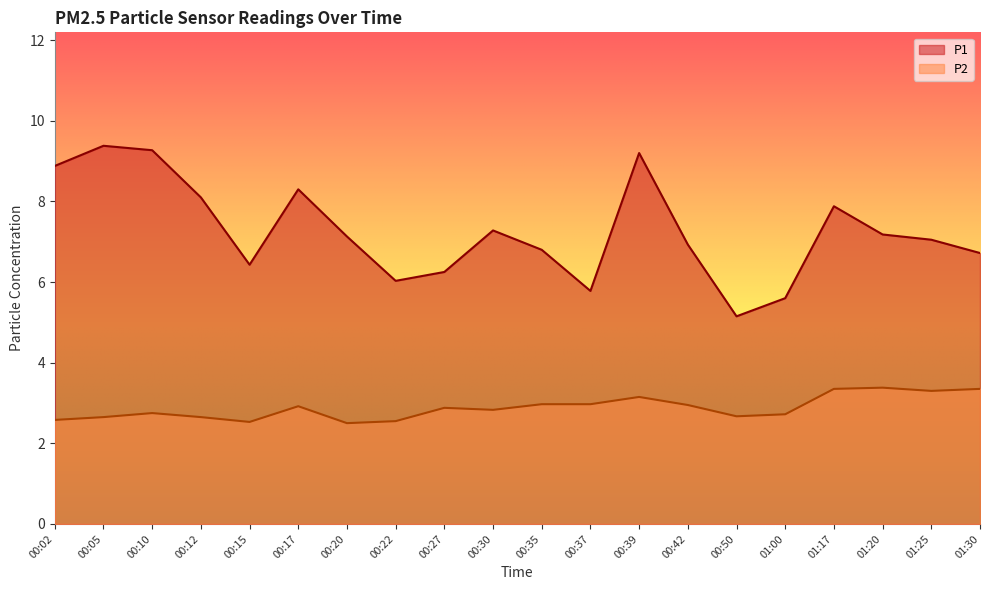

What is the value of the P2 point at the 11th from the left?

3.0